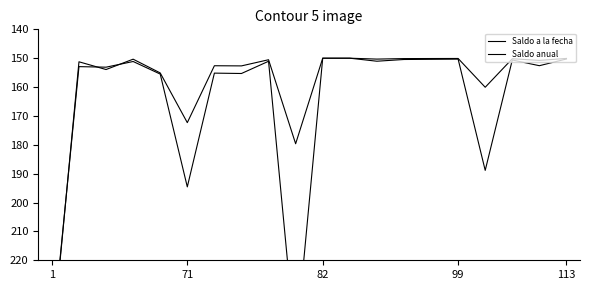

After their last crossing, which series has the higher values: Saldo a la fecha or Saldo anual?

Saldo a la fecha